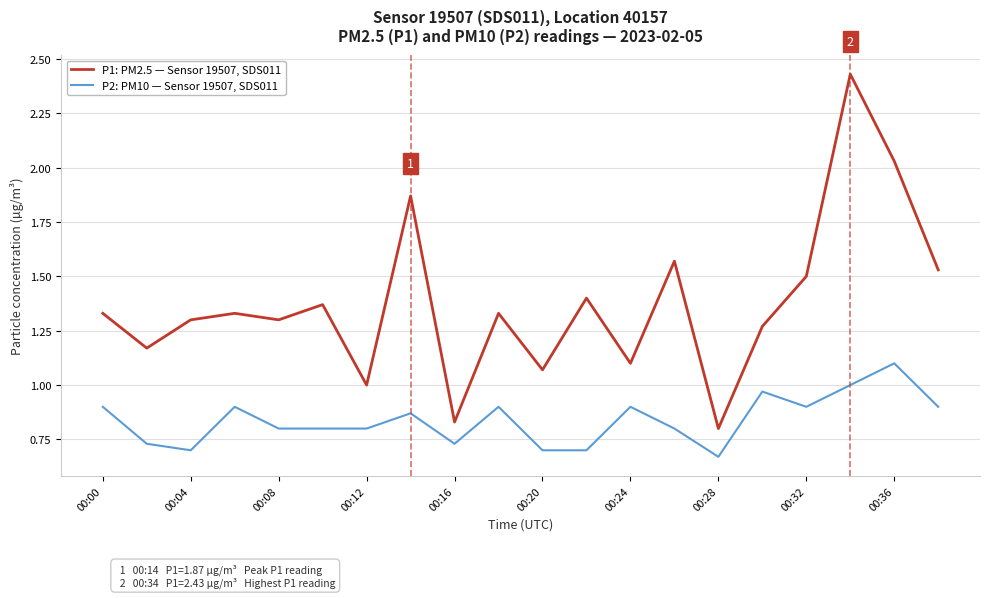

In P2: PM10 — Sensor 19507, SDS011, how many points are higher than both neighbors (excluding endpoints)?

6